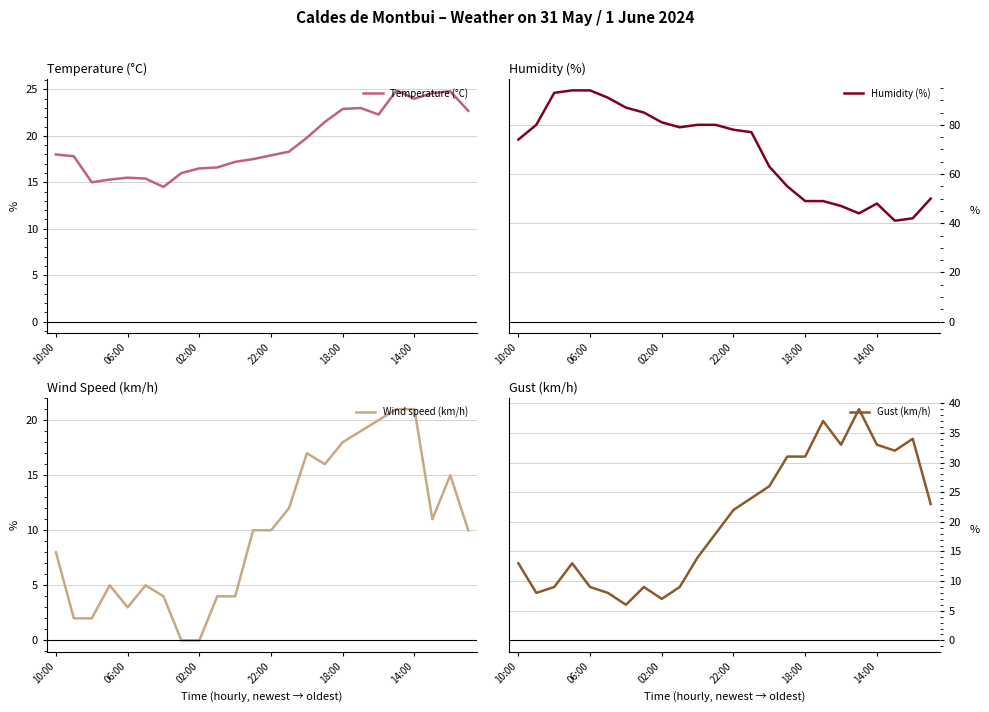

How many data points in Humidity (%) are above 78?

11